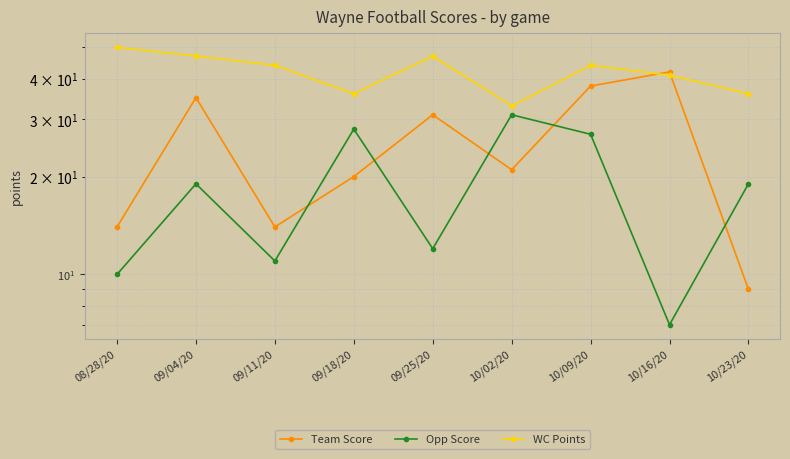

How many data points in WC Points are less than 44?

4